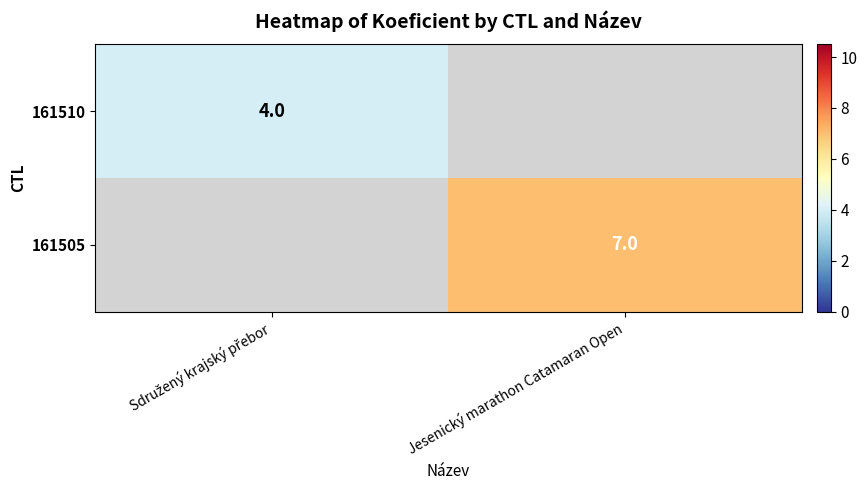

The 161505 series shows 11 at Jesenický marathon Catamaran Open. True or false?

False